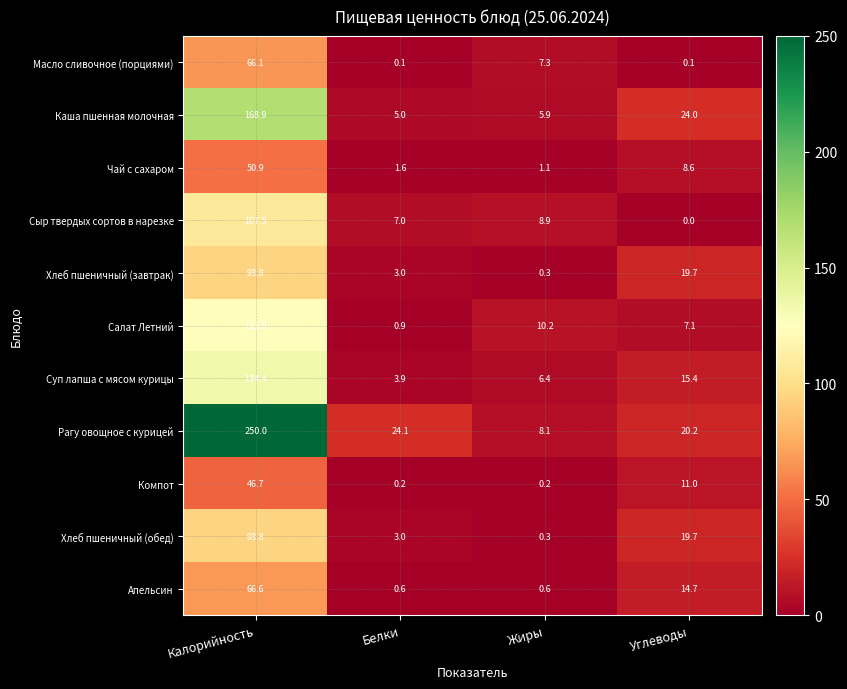

Which category has the highest value in the Салат Летний series?

Калорийность